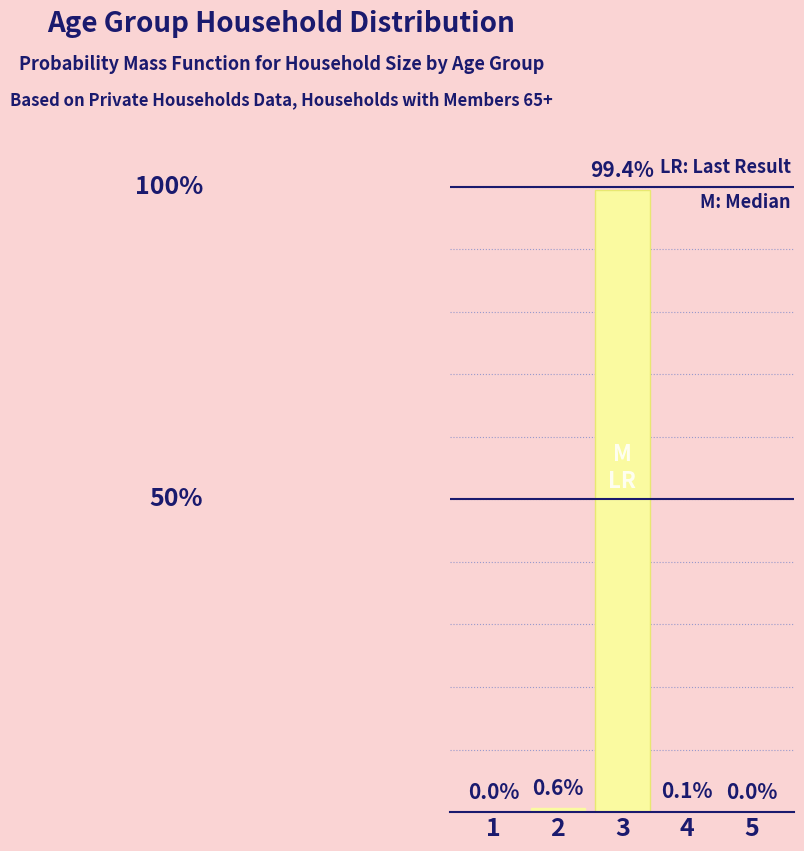

Reading right to left, transcribe all the data shown in this chart.

5=0.0	4=0.1	3=99.4	2=0.6	1=0.0